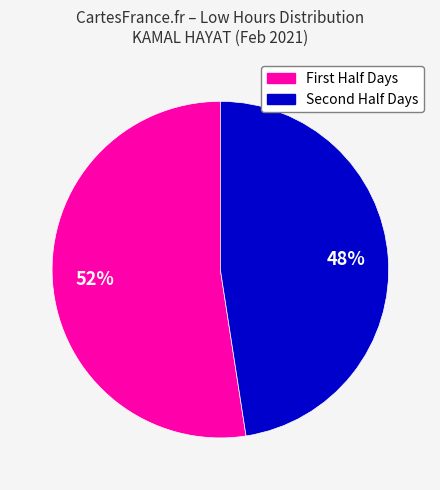

To the nearest percent, what is the average slice percentage?

50%